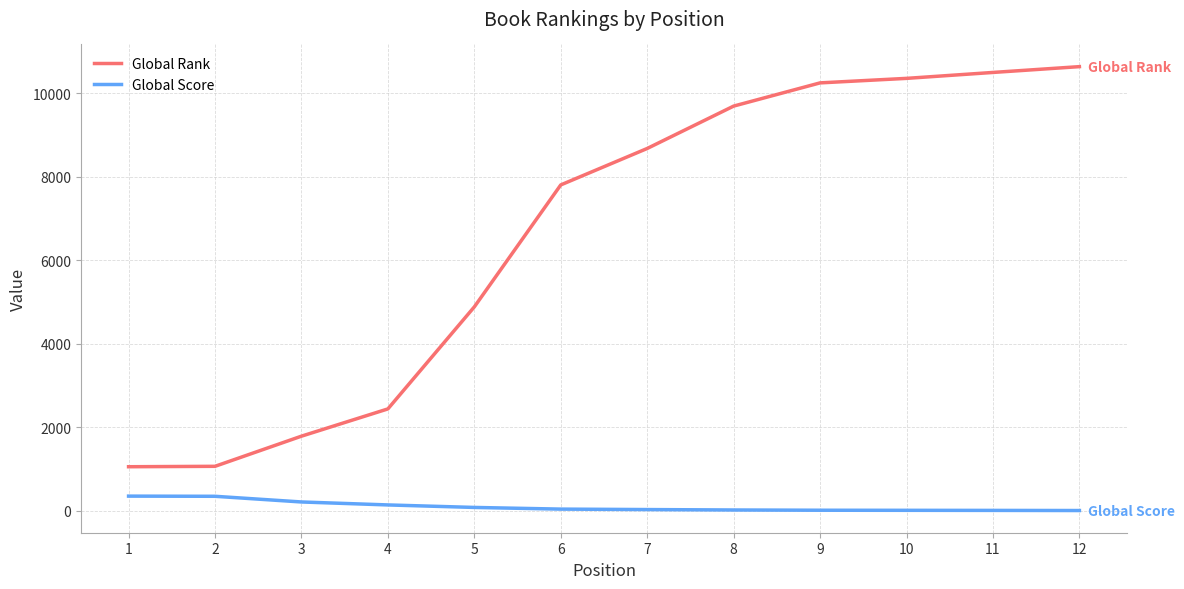

At which label does Global Rank reach its peak?

12